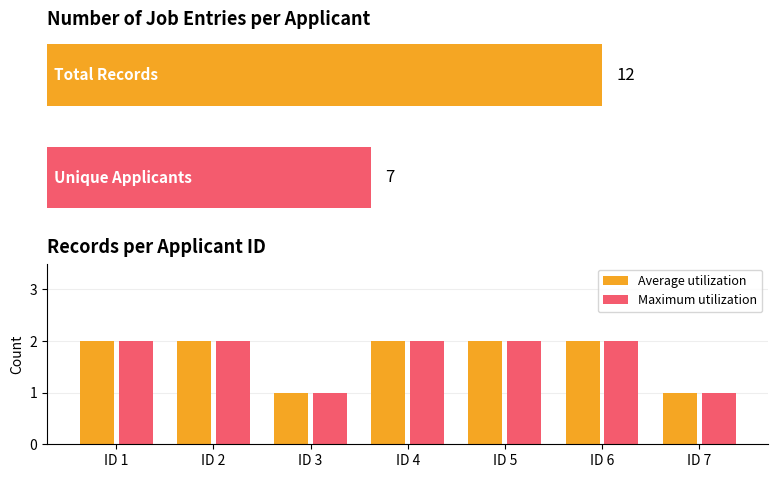

Where is Average utilization nearest to the value 1?

ID 3